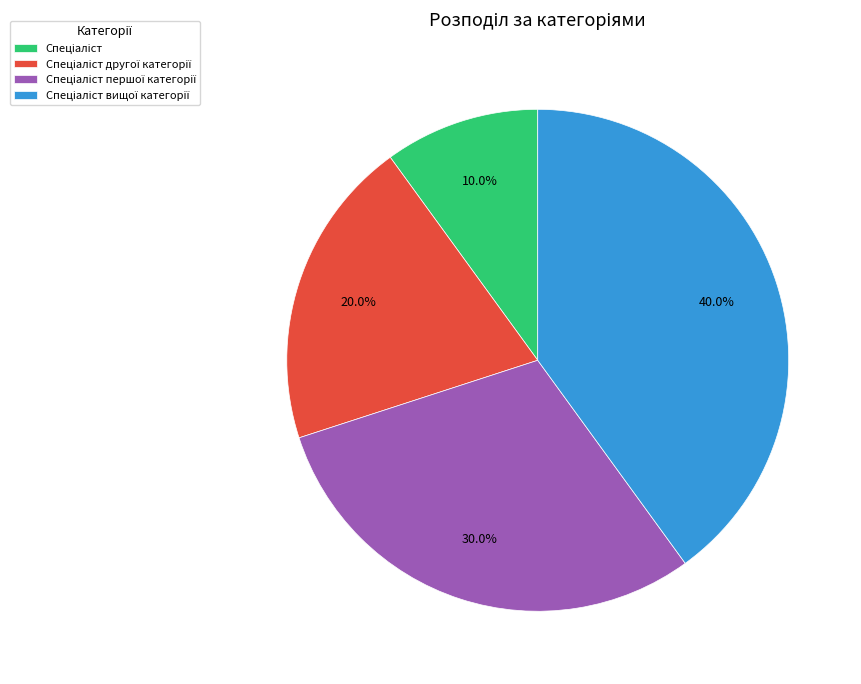

Is there a majority slice in this chart?

No